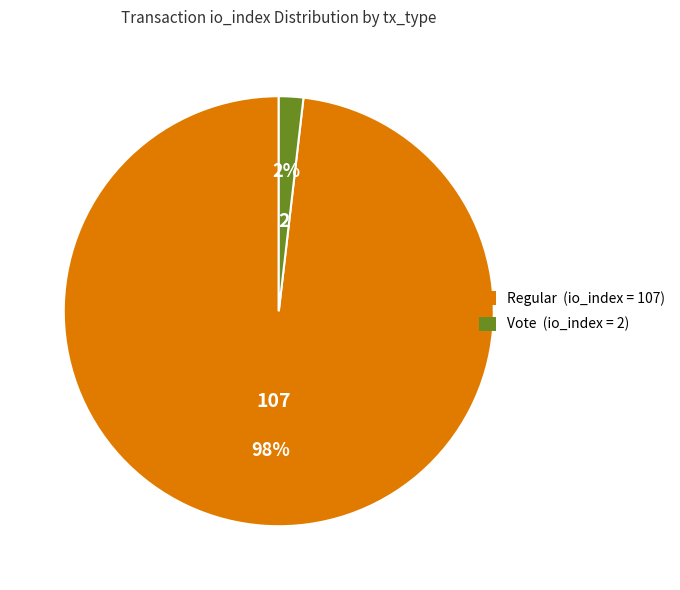

Does any single category account for the majority?

Yes